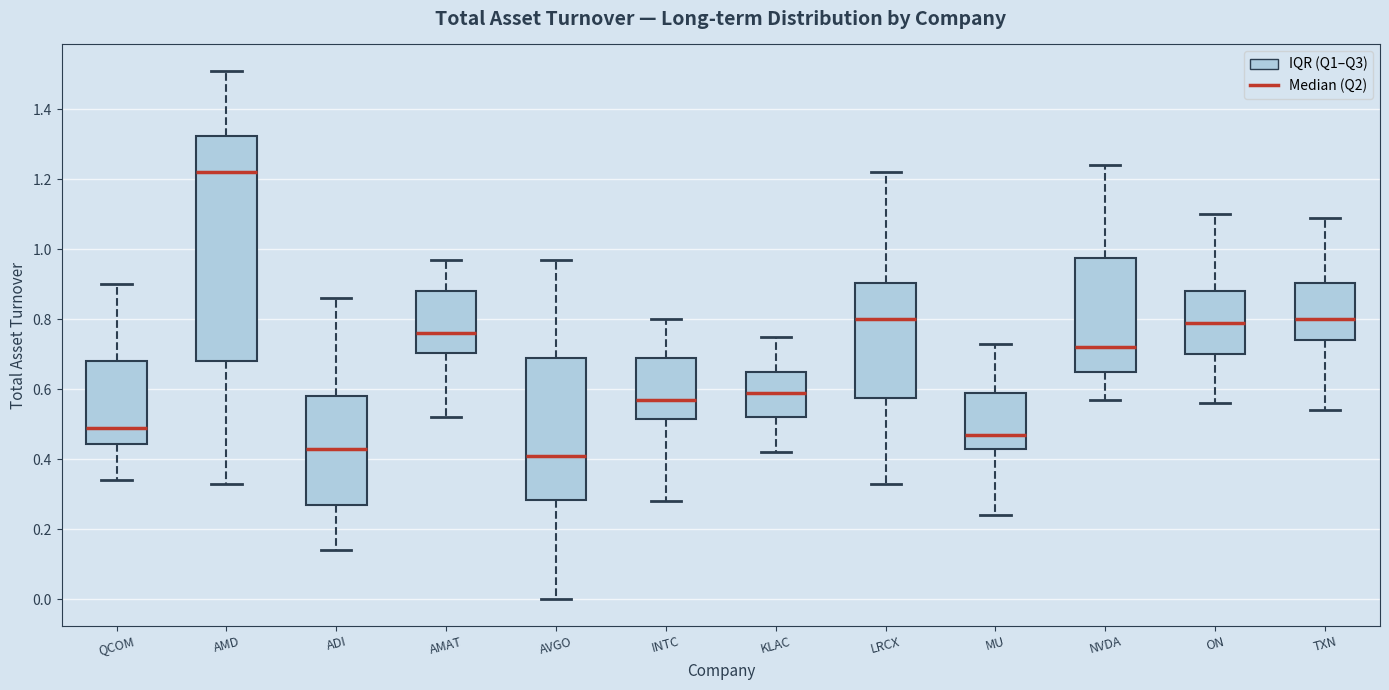

Reading left to right, read every box against the y-axis: the position of its median line, the range the box covers, and the ends of its whiskers. The values are not printed on the chart, so give them approximately, as read against the axis.

QCOM: median 0.50, box 0.44 to 0.68, whiskers 0.34 to 0.90
AMD: median 1.22, box 0.68 to 1.32, whiskers 0.34 to 1.52
ADI: median 0.44, box 0.28 to 0.58, whiskers 0.14 to 0.86
AMAT: median 0.76, box 0.70 to 0.88, whiskers 0.52 to 0.98
AVGO: median 0.42, box 0.28 to 0.70, whiskers 0.00 to 0.98
INTC: median 0.58, box 0.52 to 0.70, whiskers 0.28 to 0.80
KLAC: median 0.60, box 0.52 to 0.66, whiskers 0.42 to 0.76
LRCX: median 0.80, box 0.58 to 0.90, whiskers 0.34 to 1.22
MU: median 0.48, box 0.44 to 0.60, whiskers 0.24 to 0.74
NVDA: median 0.72, box 0.66 to 0.98, whiskers 0.58 to 1.24
ON: median 0.80, box 0.70 to 0.88, whiskers 0.56 to 1.10
TXN: median 0.80, box 0.74 to 0.90, whiskers 0.54 to 1.10